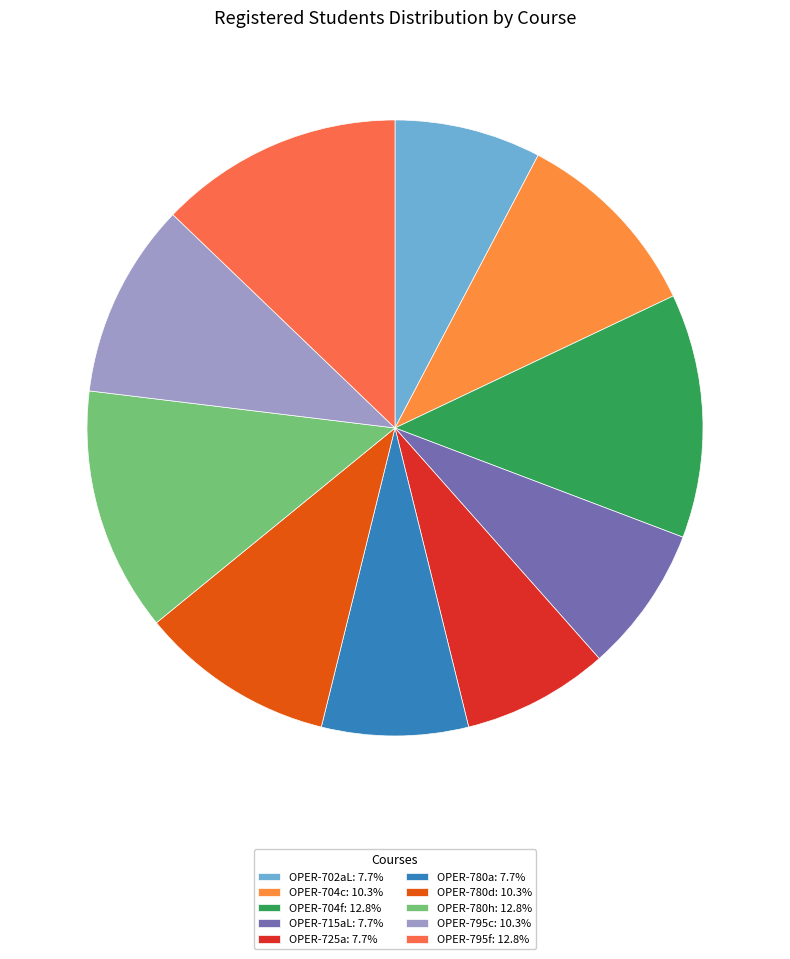

What percentage is the OPER-715aL slice, to the nearest percent?

8%